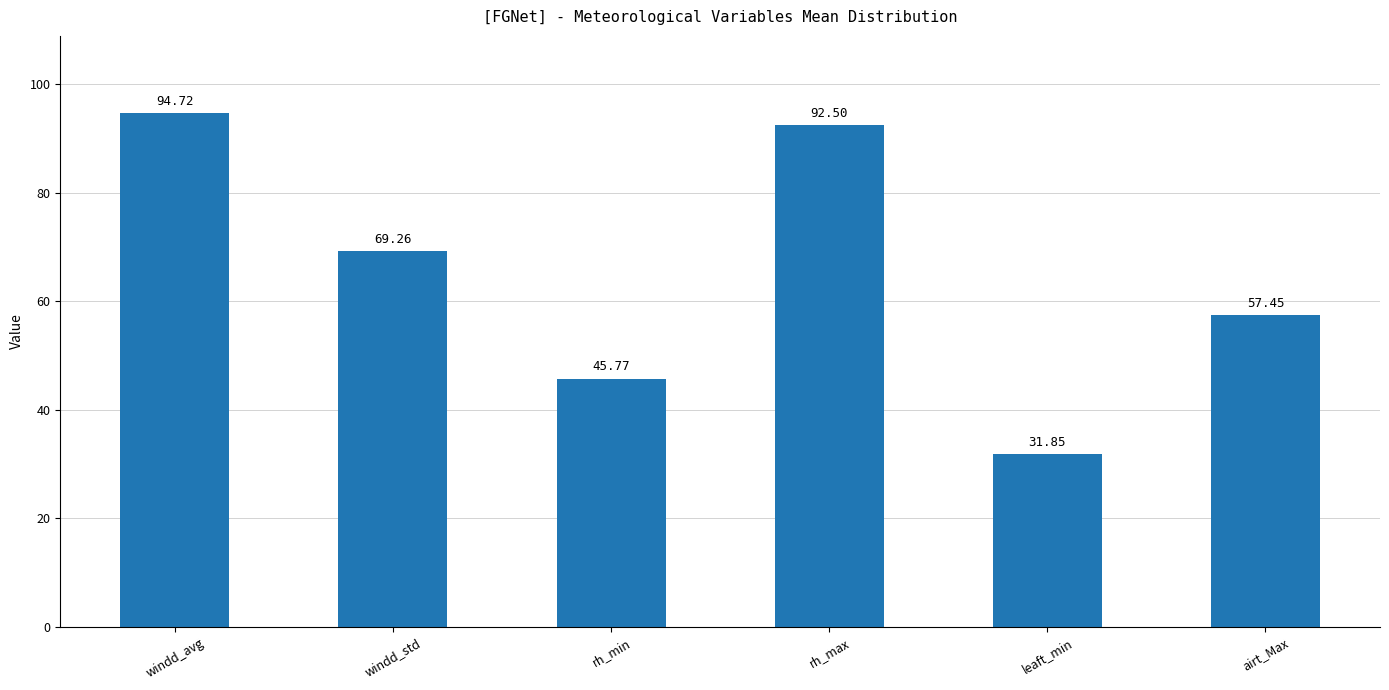

What is the change in value from windd_std to rh_min?

-23.5